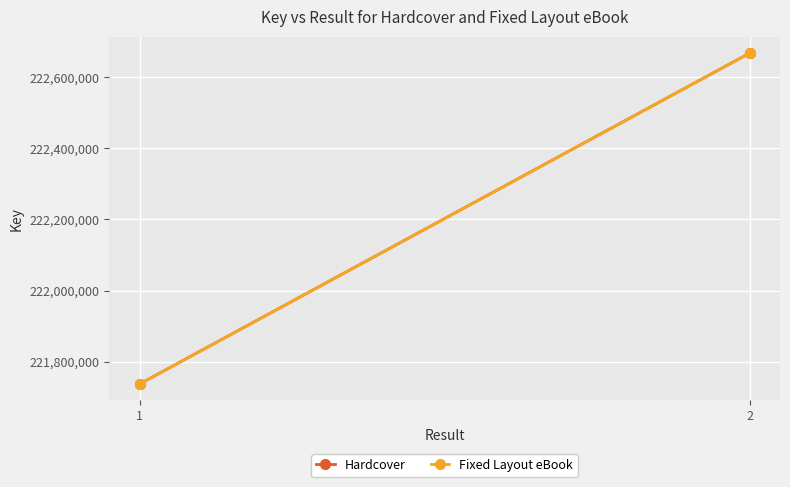

Which series has the largest total across all categories?

Hardcover